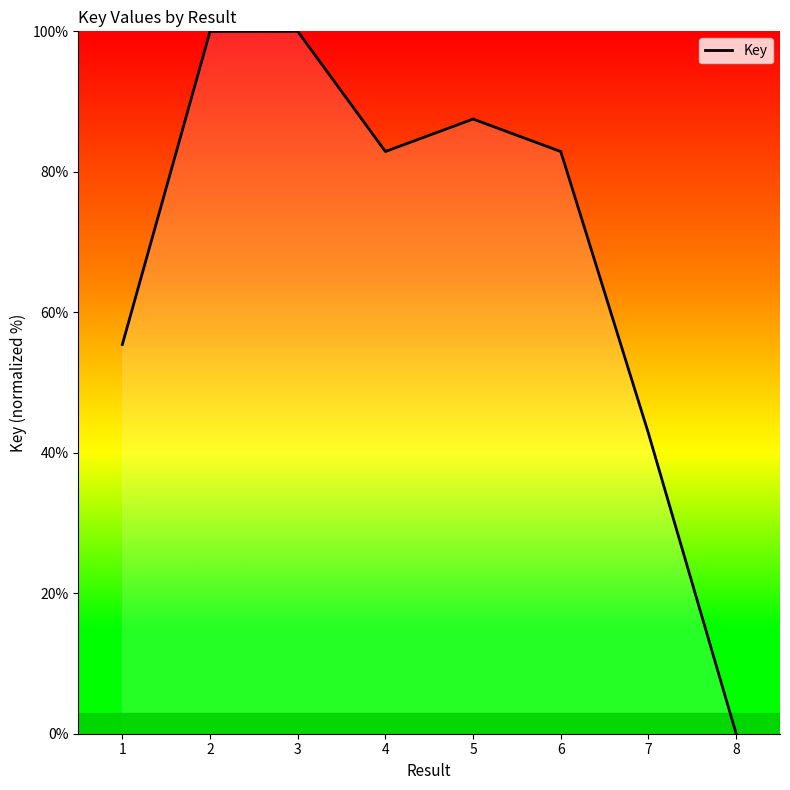

Reading left to right, extract all data points from this chart.

1=55.4	2=100.0	3=100.0	4=82.9	5=87.5	6=82.9	7=42.8	8=0.0